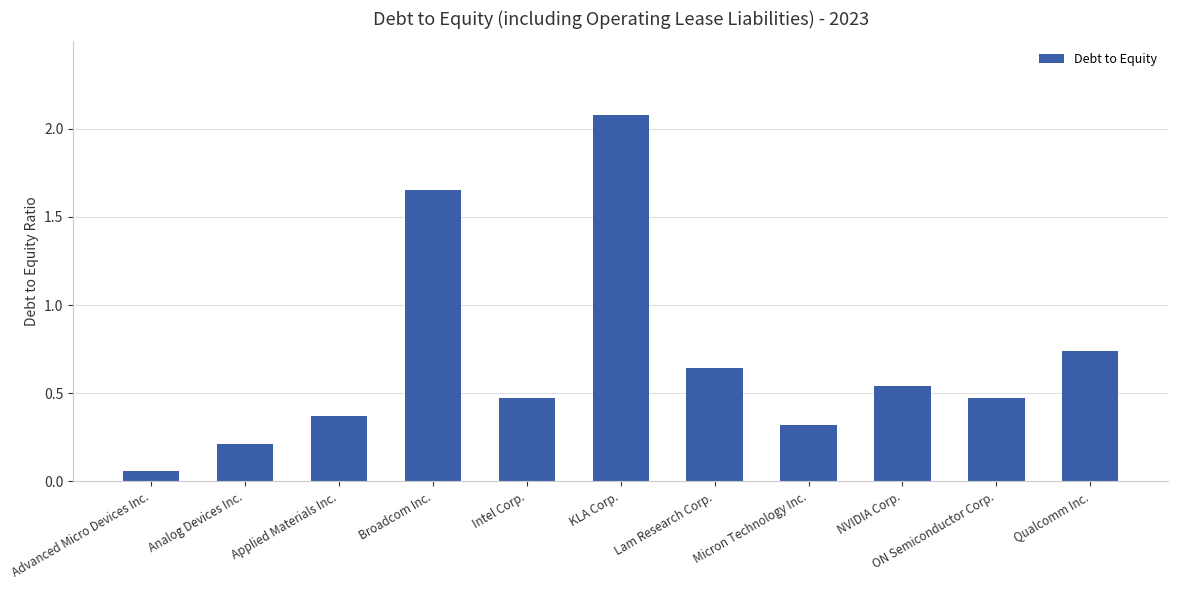

How many series are shown in this chart?

1